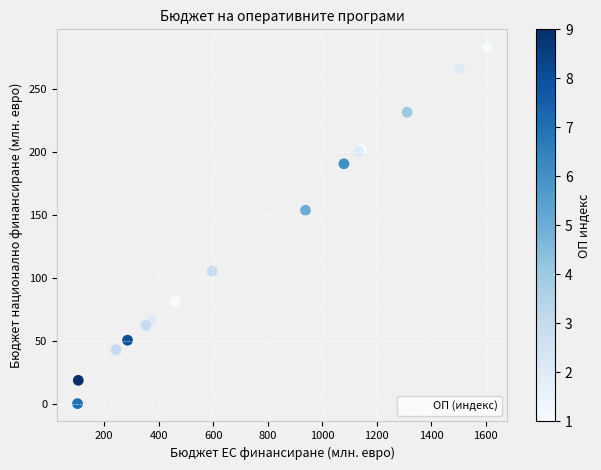

What Y value in the scatter plot is closest to 141?

153.6